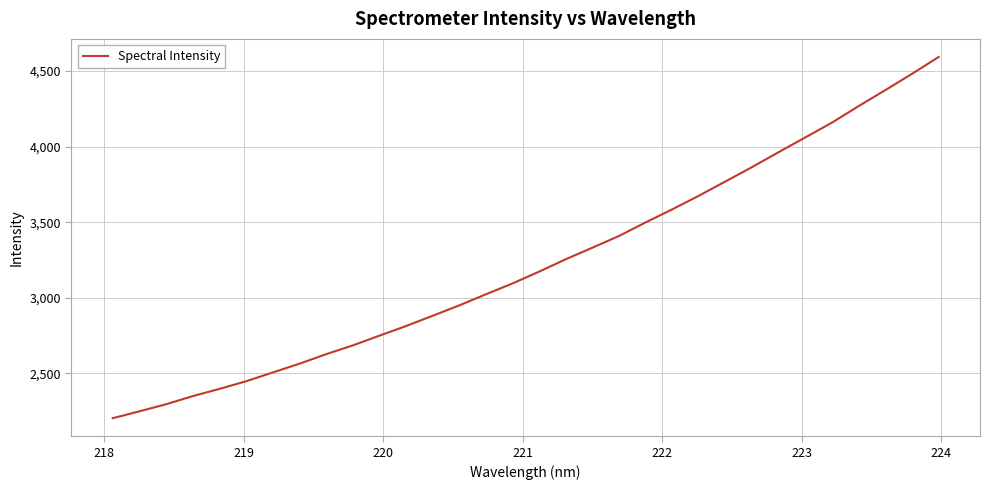

Does the chart have visible grid lines?

Yes